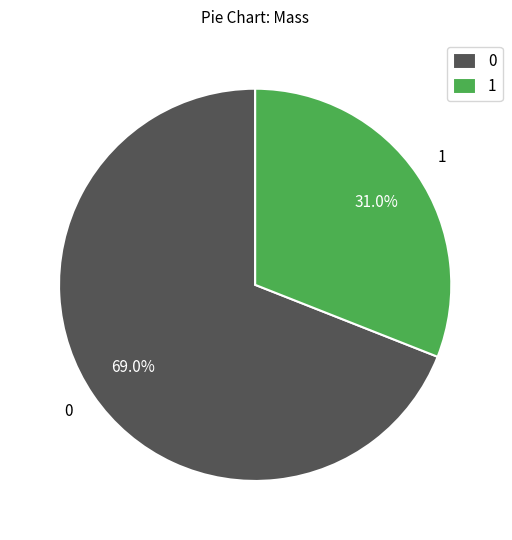

What is the ratio of the value at 0 to the value at 1?

2.2